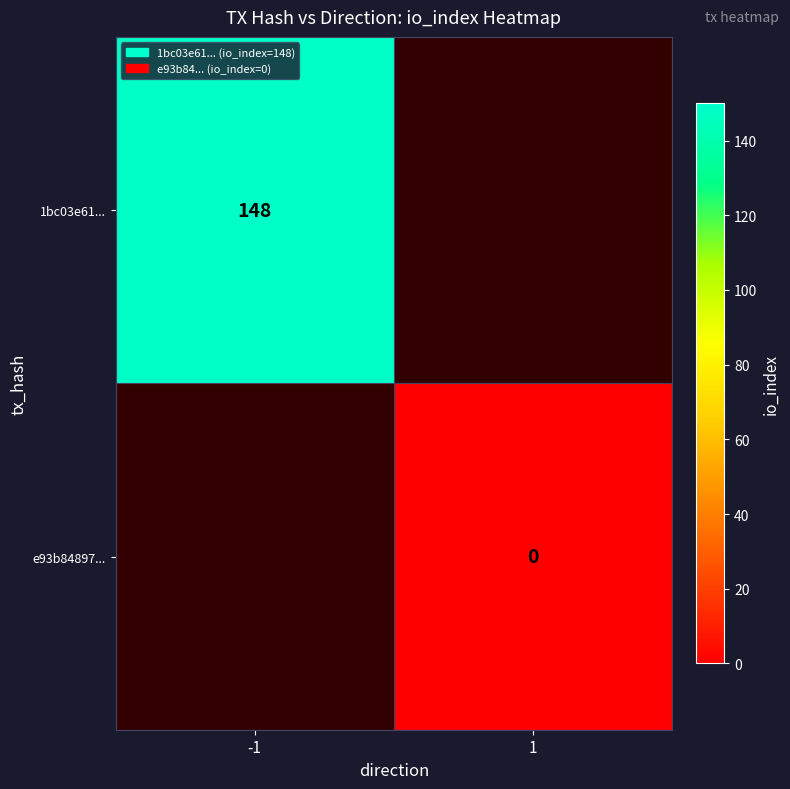

True or false: 1bc03e61... has a value of 102 at -1.

False